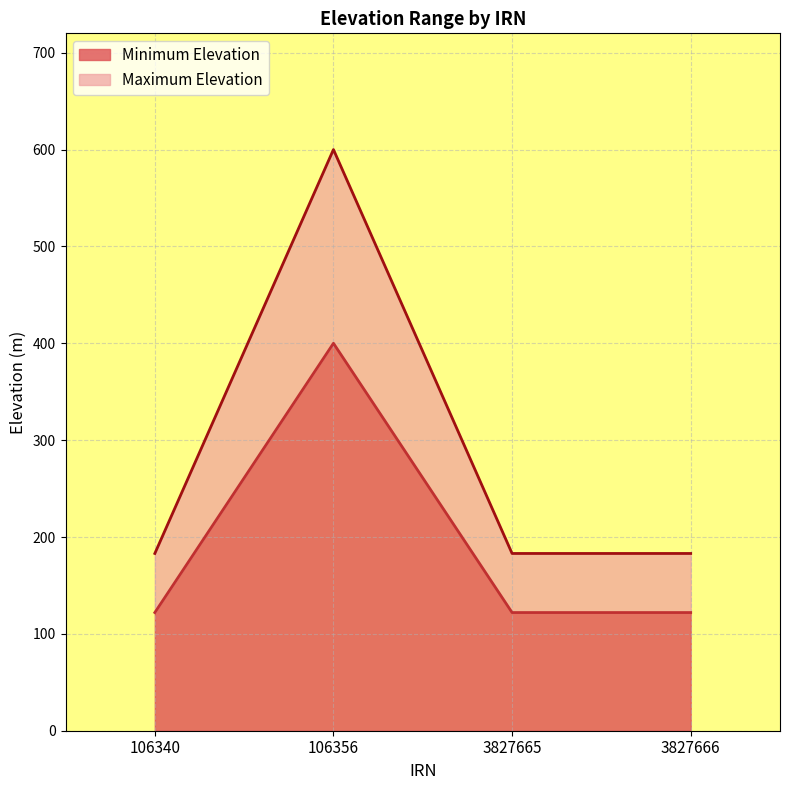

Does the chart display data point markers on the line(s)?

No